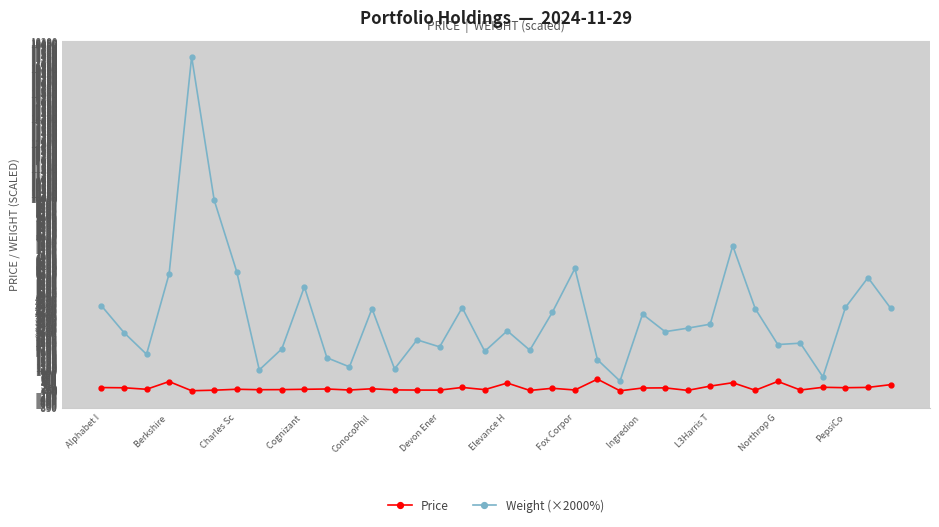

At how many categories does at least one series exceed 4975?

8